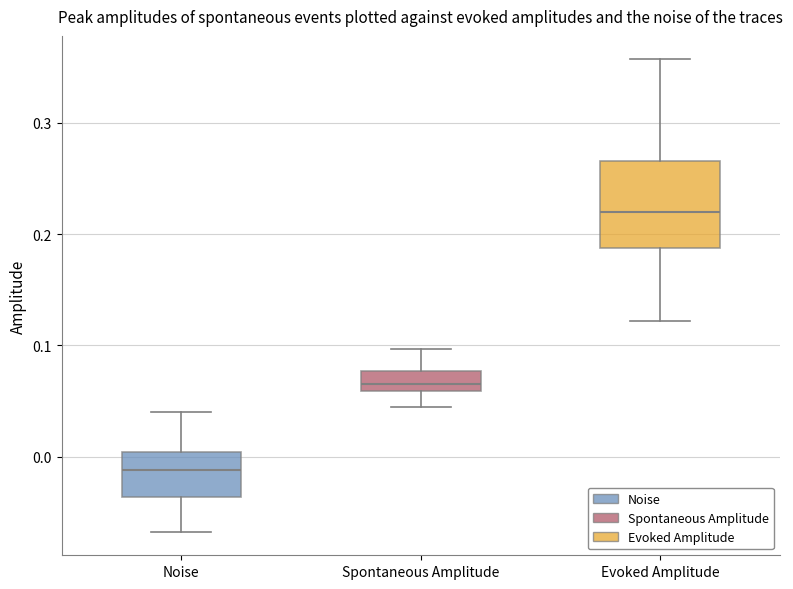

Comparing the boxes themselves (not the whiskers), which one is the tallest?

Evoked Amplitude